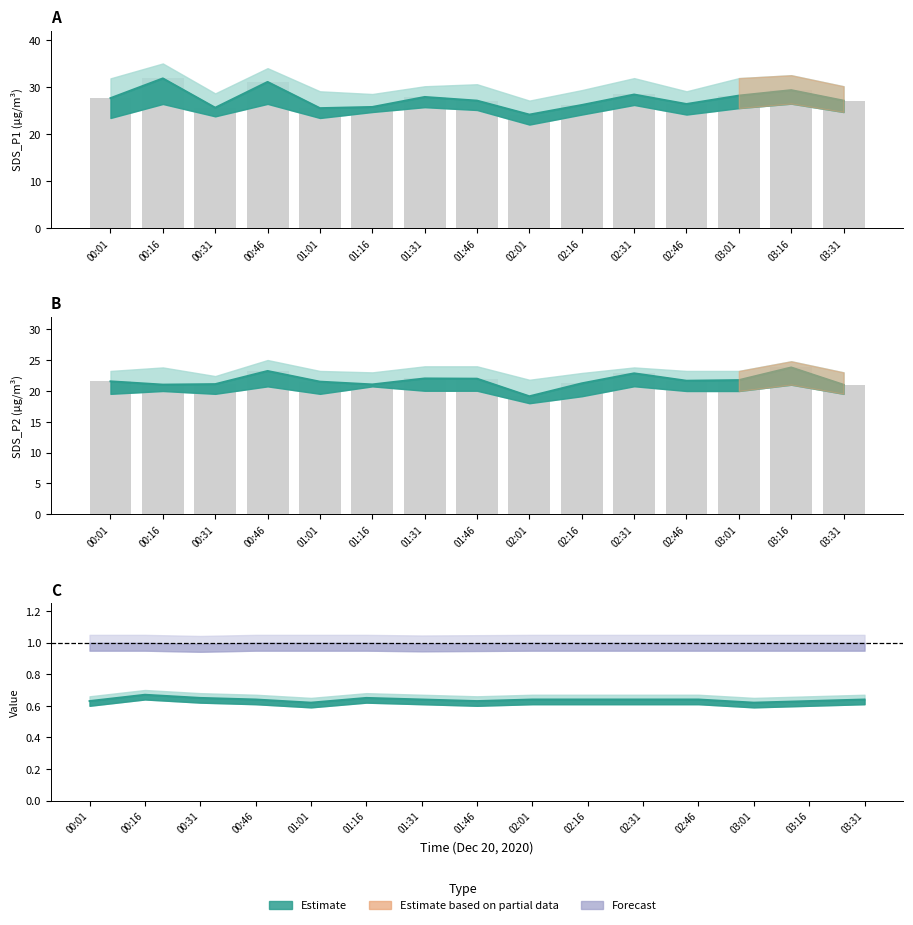

What is the label of the 11th bar from the right?

01:01